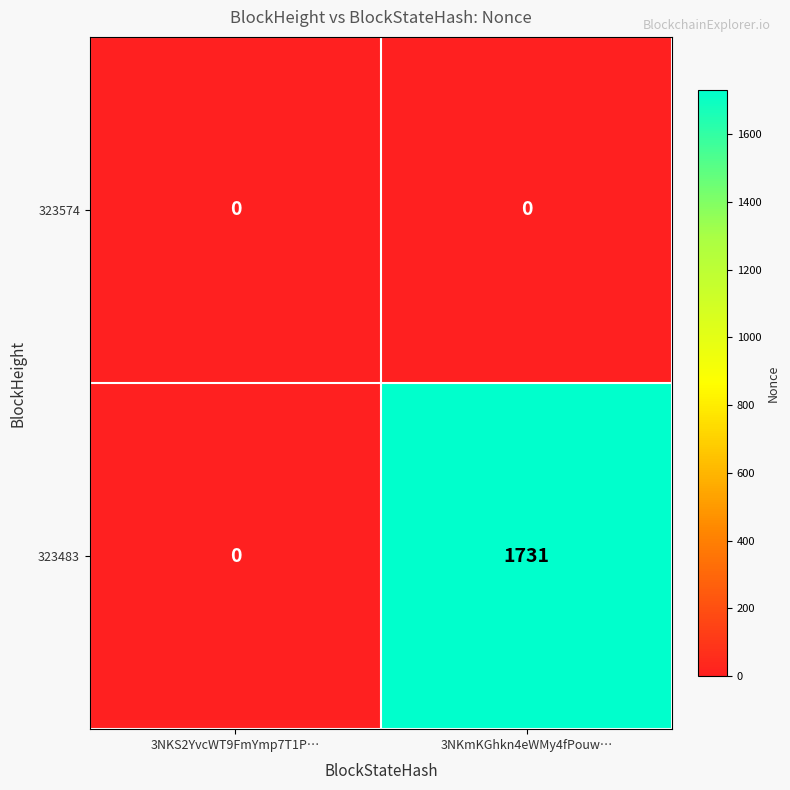

The value of 323483 at 3NKS2YvcWT9FmYmp7T1P… is 0. True or false?

True